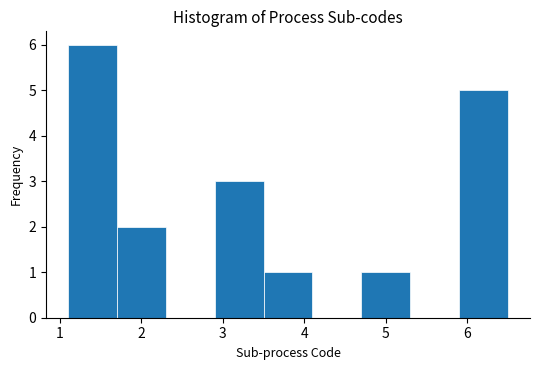

Over which range of the x-axis is the bar tallest?

1.1 to 1.7